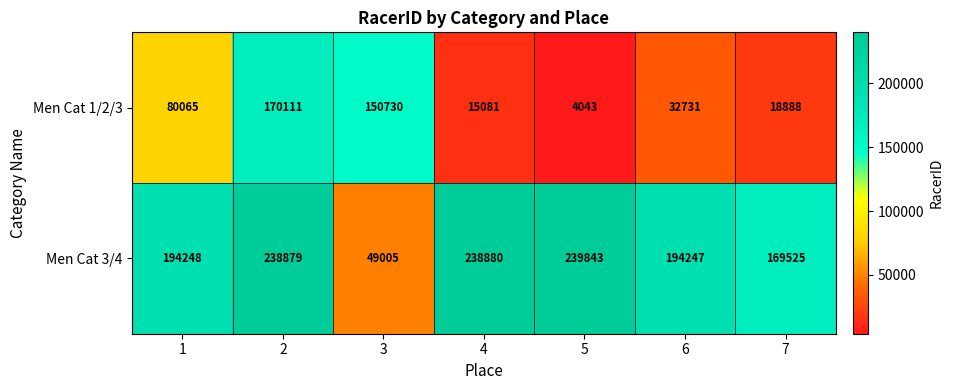

Between 2 and 3, which series saw the biggest shift?

Men Cat 3/4